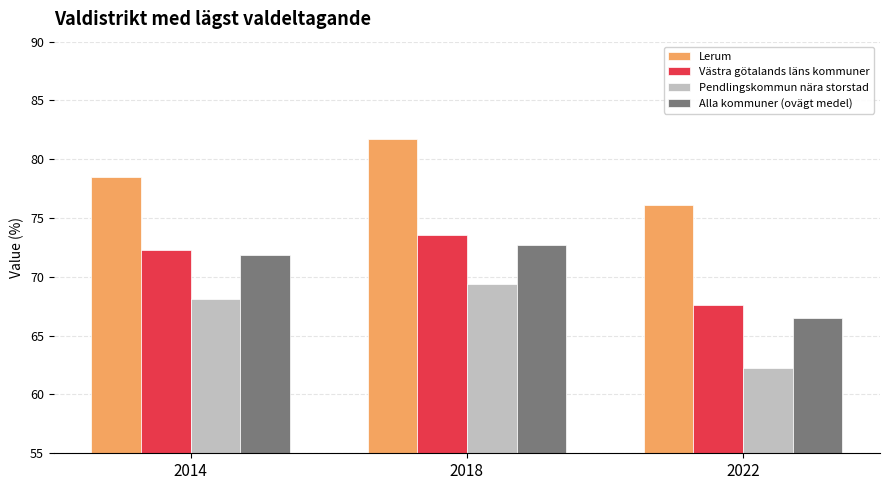

Which series has the largest range (max minus min)?

Pendlingskommun nära storstad